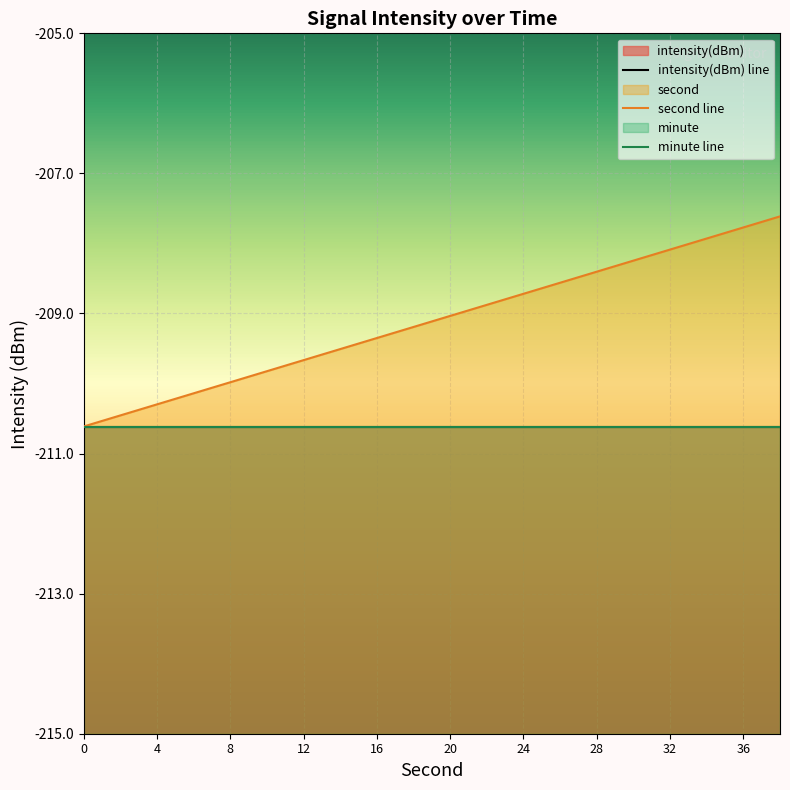

What is the minimum value shown in the chart?

-210.6